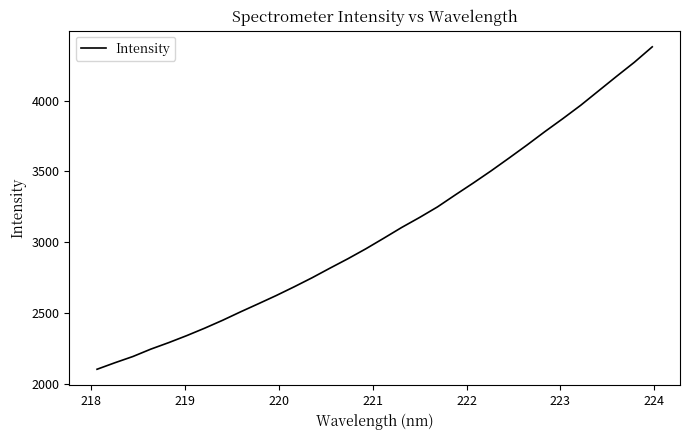

True or false: the data has more than 0 interior local peaks.

False